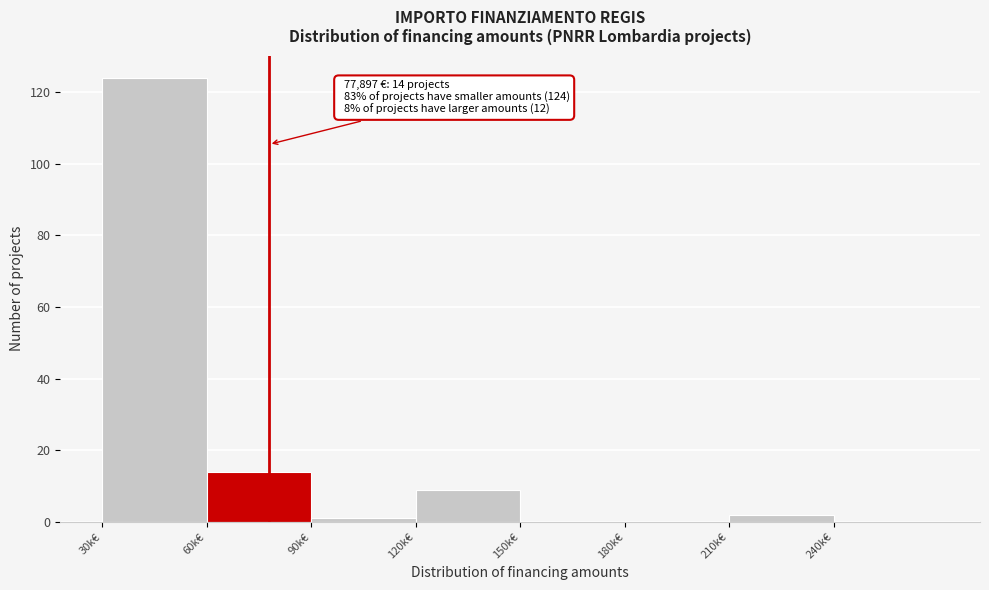

Reading left to right, transcribe all the data shown in this chart.

30k€=124	60k€=14	90k€=1	120k€=9	150k€=0	180k€=0	210k€=2	240k€=0